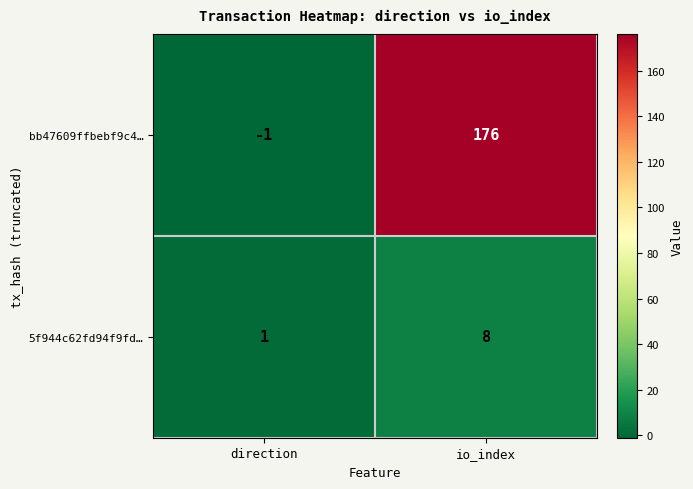

The value of bb47609ffbebf9c4… at io_index is 294. True or false?

False